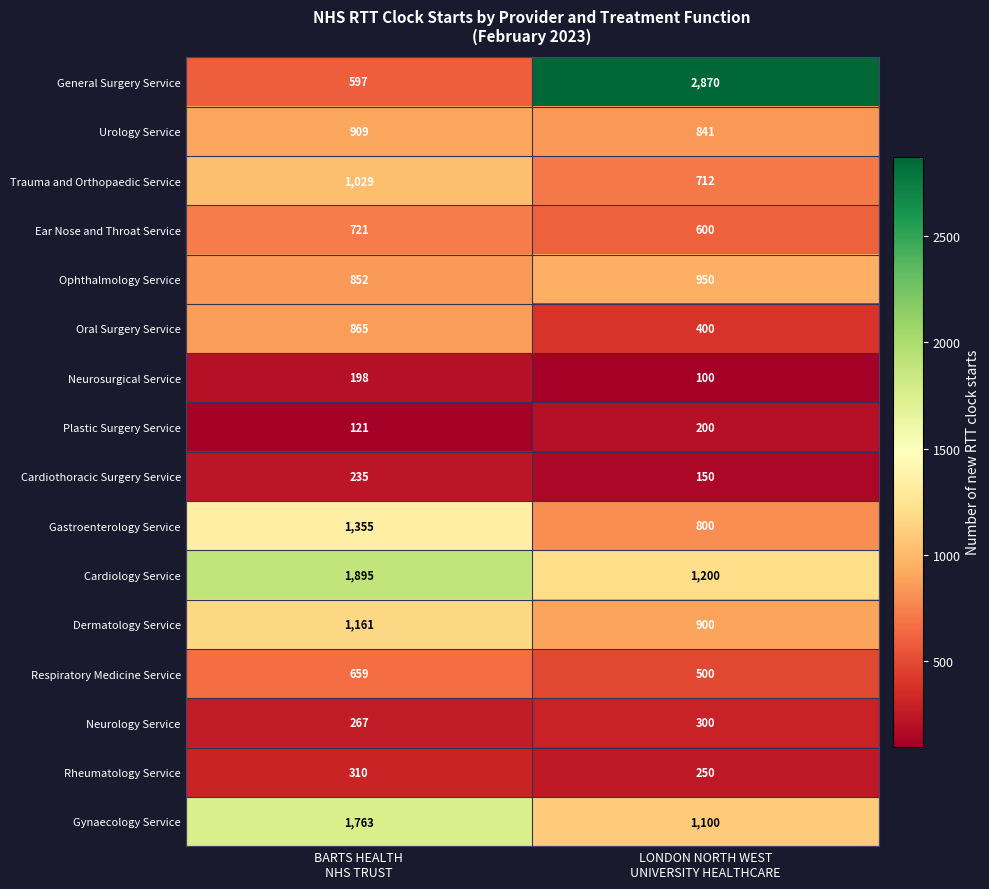

At which category is the sum across all series the highest?

BARTS HEALTH
NHS TRUST